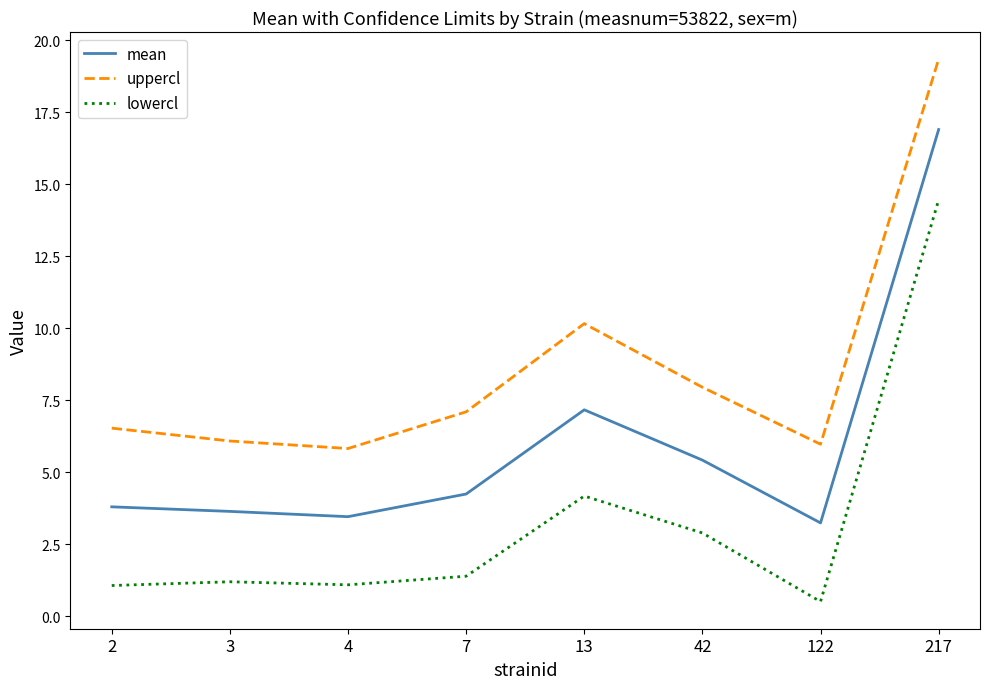

What is the difference between the highest and lowest values at 122?

5.5